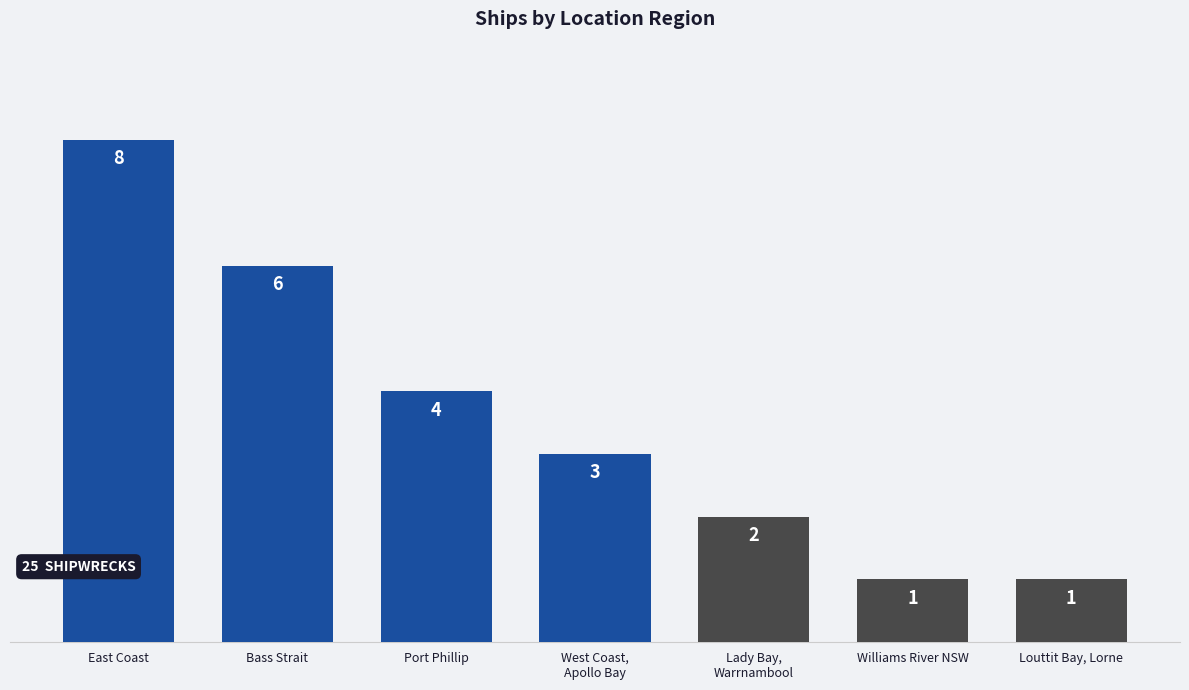

Reading left to right, list all the values displayed in this chart.

East Coast=8	Bass Strait=6	Port Phillip=4	West Coast,
Apollo Bay=3	Lady Bay,
Warrnambool=2	Williams River NSW=1	Louttit Bay, Lorne=1